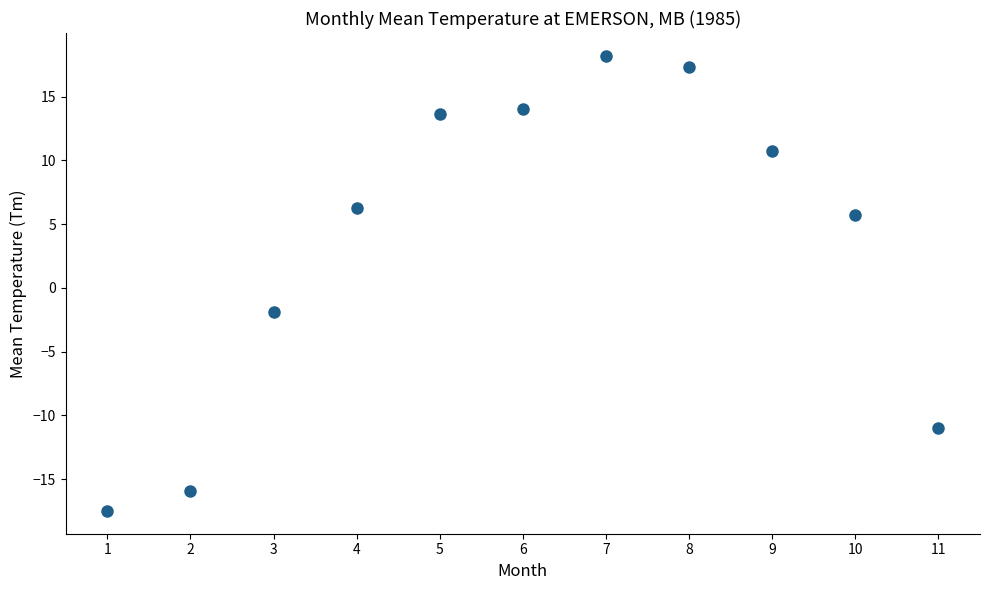

What Y value in the scatter plot is closest to 0?

-1.9